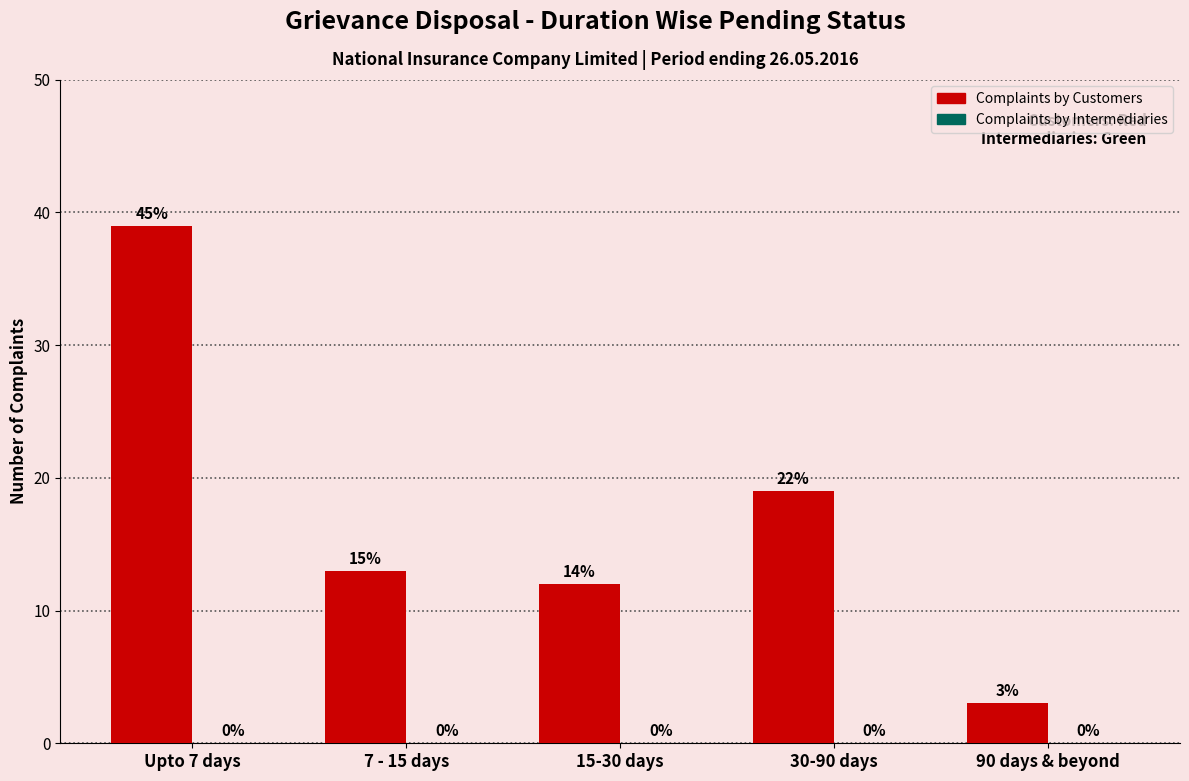

Are the bars horizontal?

No